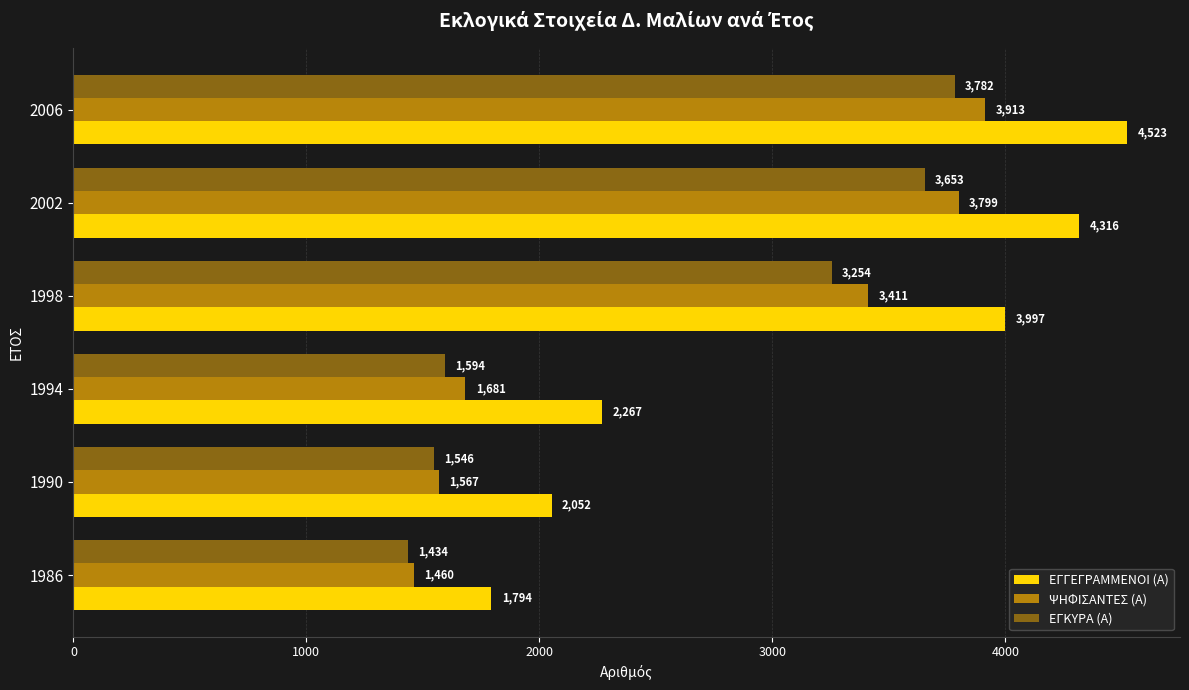

What are all the series names shown in the legend?

ΕΓΓΕΓΡΑΜΜΕΝΟΙ (Α), ΨΗΦΙΣΑΝΤΕΣ (Α), ΕΓΚΥΡΑ (Α)